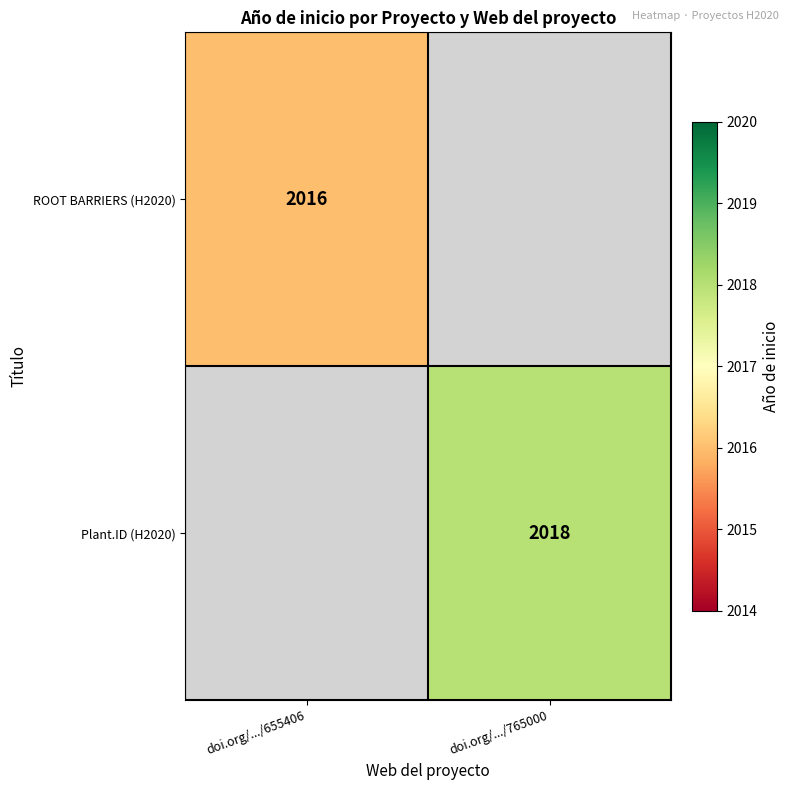

Is the value of Plant.ID (H2020) at doi.org/.../765000 greater than the value of ROOT BARRIERS (H2020) at doi.org/.../655406?

Yes